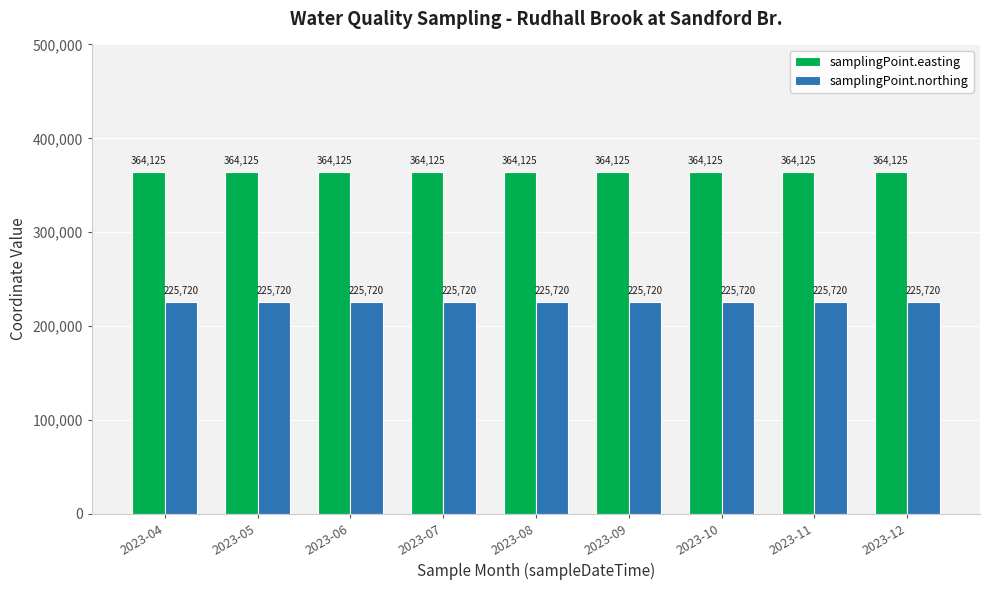

List the series in order of their peak value, highest first.

samplingPoint.easting, samplingPoint.northing